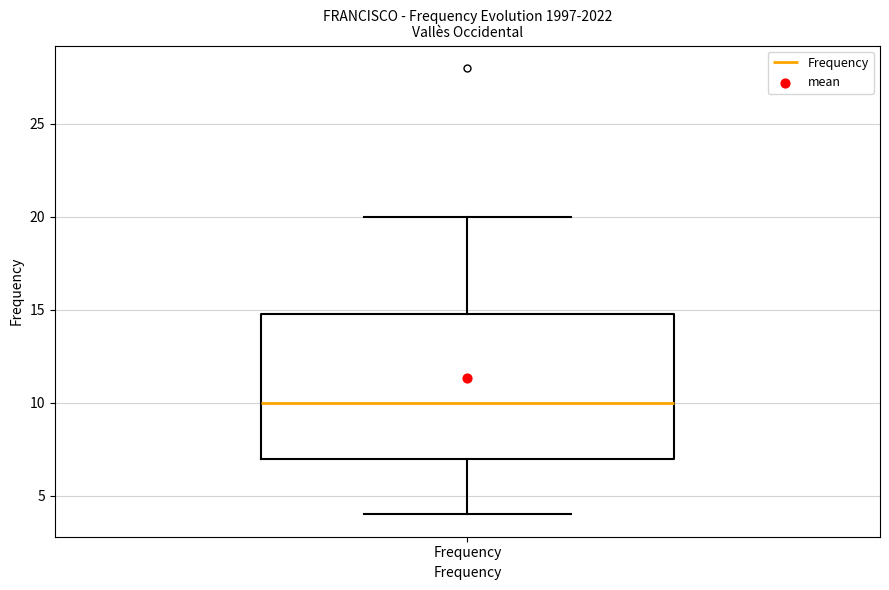

Transcribe this box plot: give where the median line is, the range the box spans, and where the two whiskers end, as read against the y-axis. The values are not printed on the chart, so give them approximately, as read against the axis.

median 10, box 7 to 15, whiskers 4 to 20